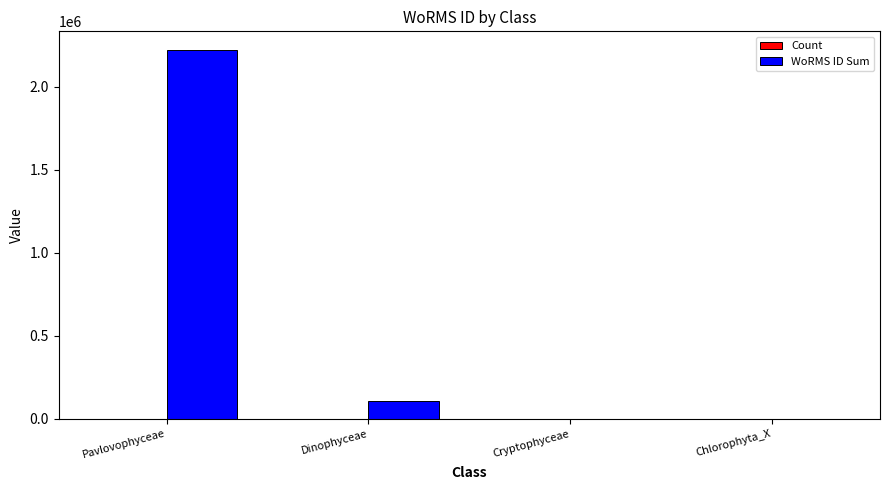

What is the maximum value shown in the chart?

2222824